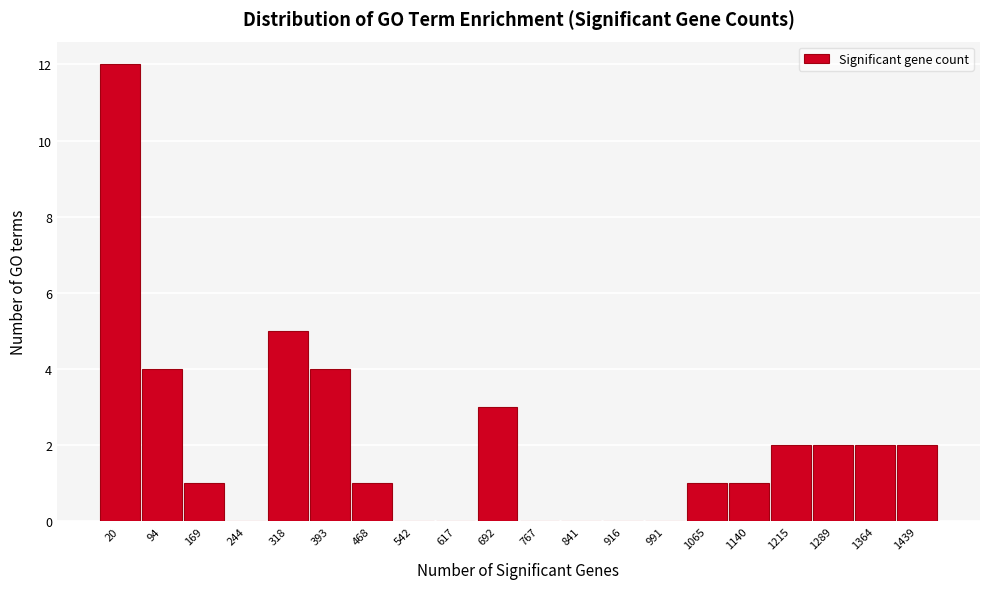

Reading left to right, transcribe all the data shown in this chart.

20=12	94=4	169=1	244=0	318=5	393=4	468=1	542=0	617=0	692=3	767=0	841=0	916=0	991=0	1065=1	1140=1	1215=2	1289=2	1364=2	1439=2